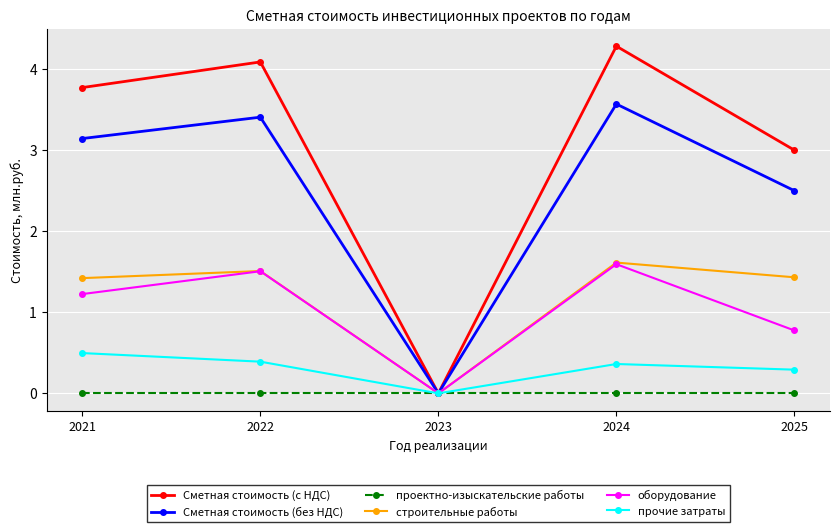

Which category has the highest value across all series?

2024